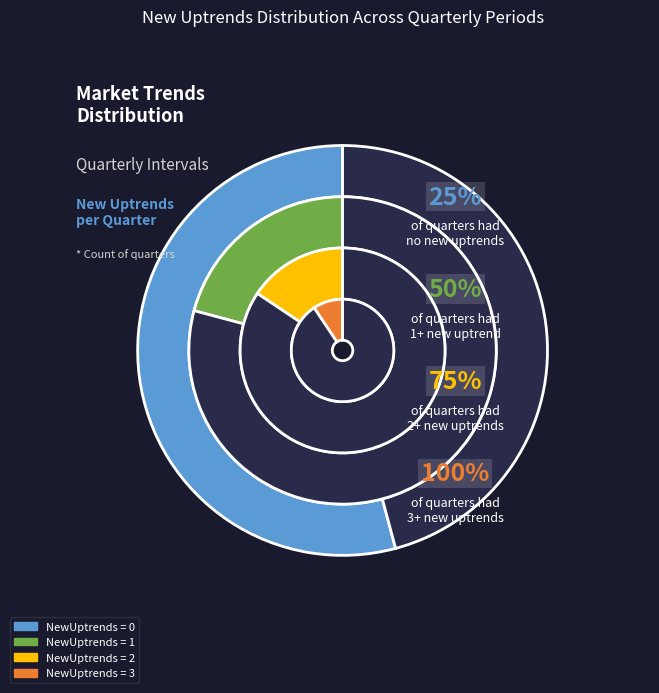

Is it true that NewUptrends = 2 is 16% of the pie?

True